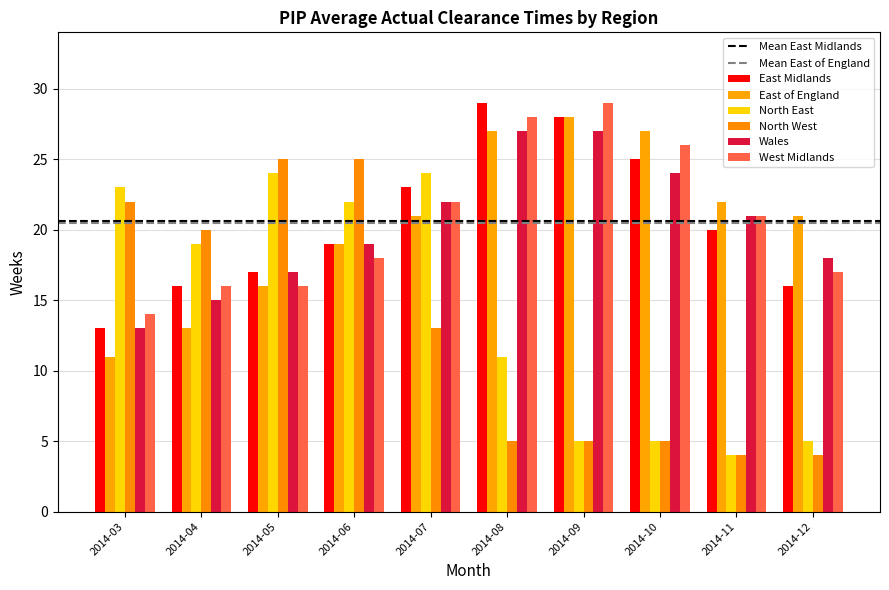

What is the difference between the highest and lowest values at 2014-03?

12